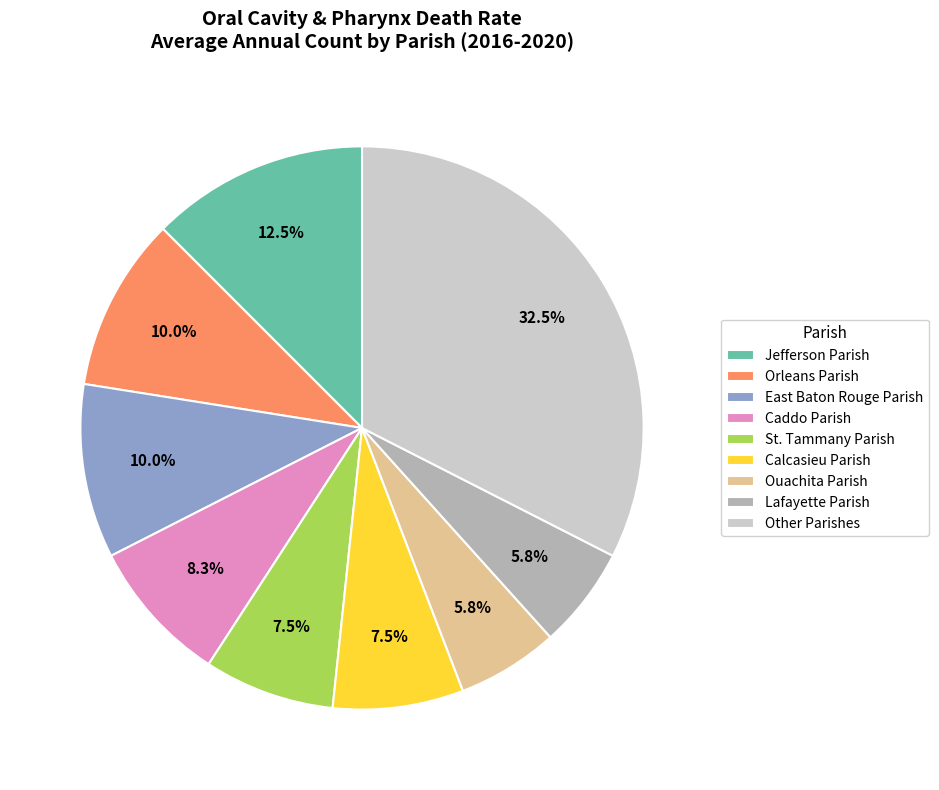

The East Baton Rouge Parish slice represents 10% of the pie. True or false?

True